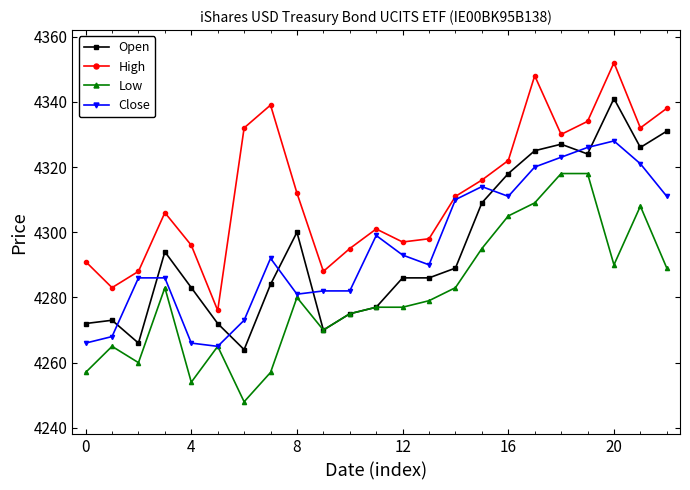

Which series has the largest range (max minus min)?

Open